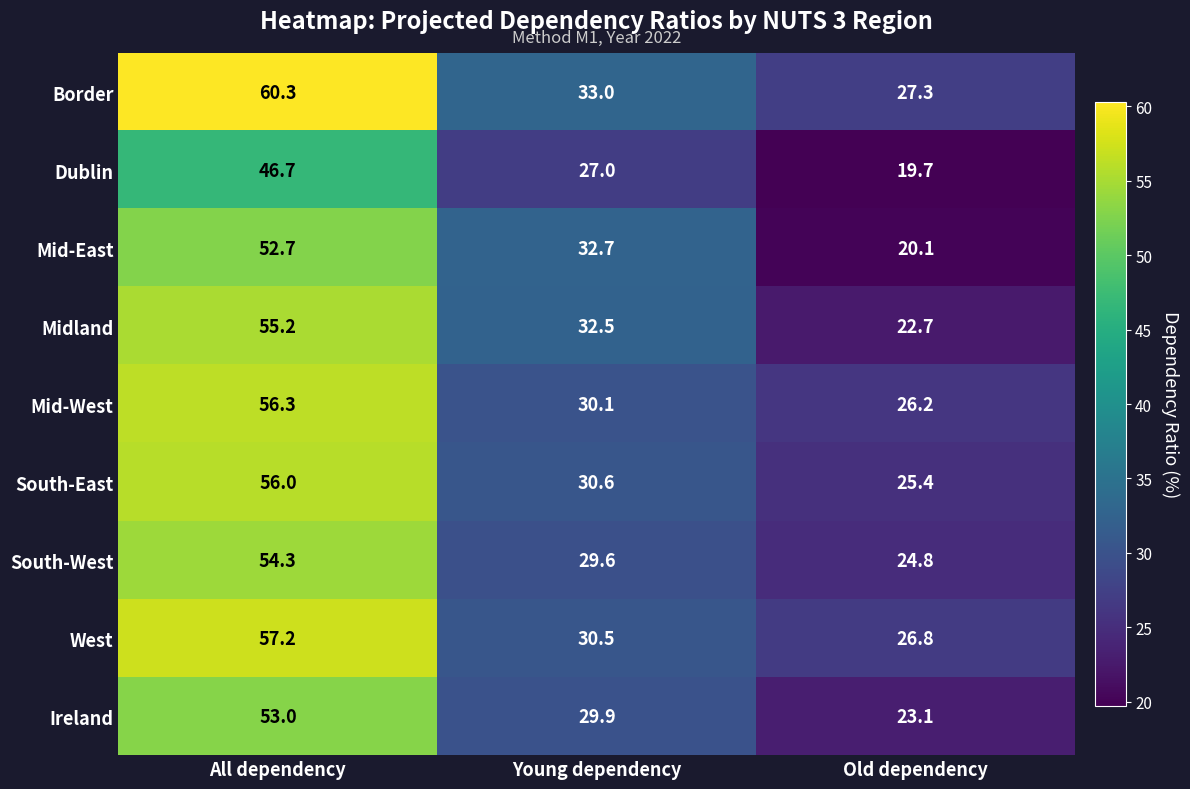

Where is Mid-West nearest to the value 41?

Young dependency